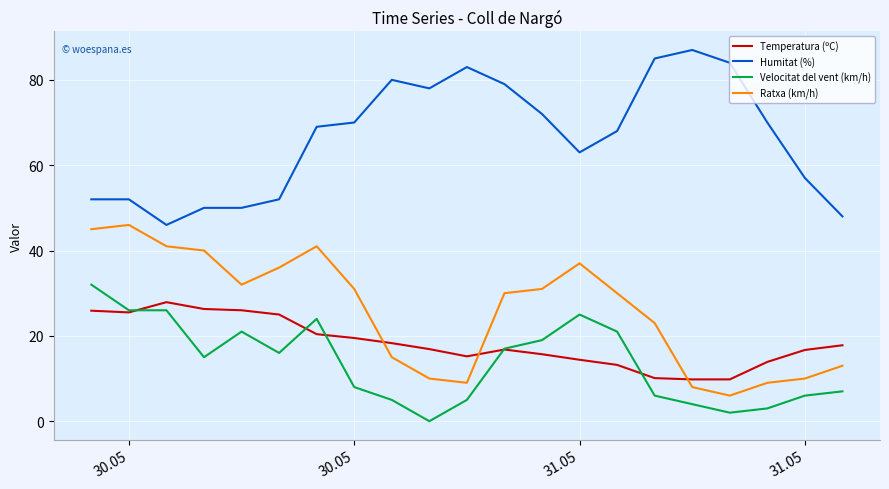

What is the difference between the second highest and second lowest values in the Temperatura (ºC) series?

16.5